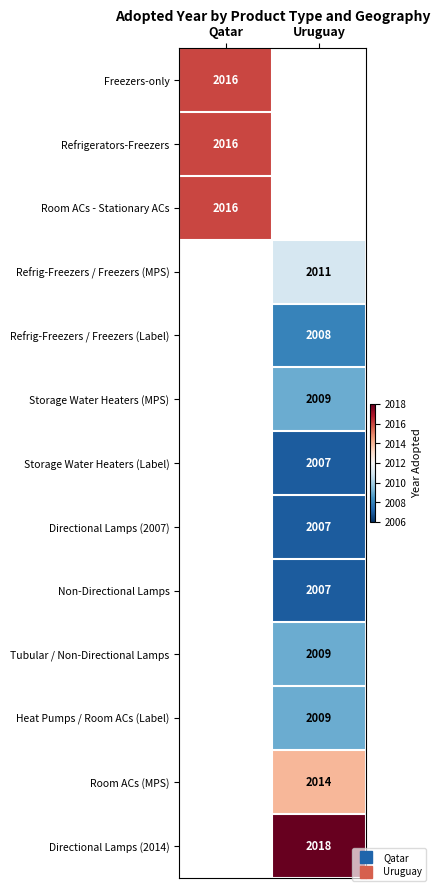

How many categories are shown in the chart?

2